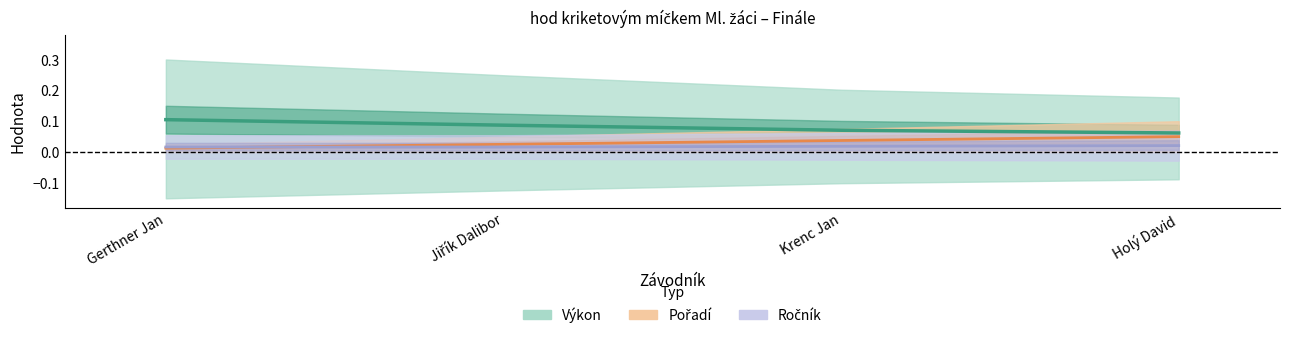

The value of Ročník at Holý David is 0.0. True or false?

True